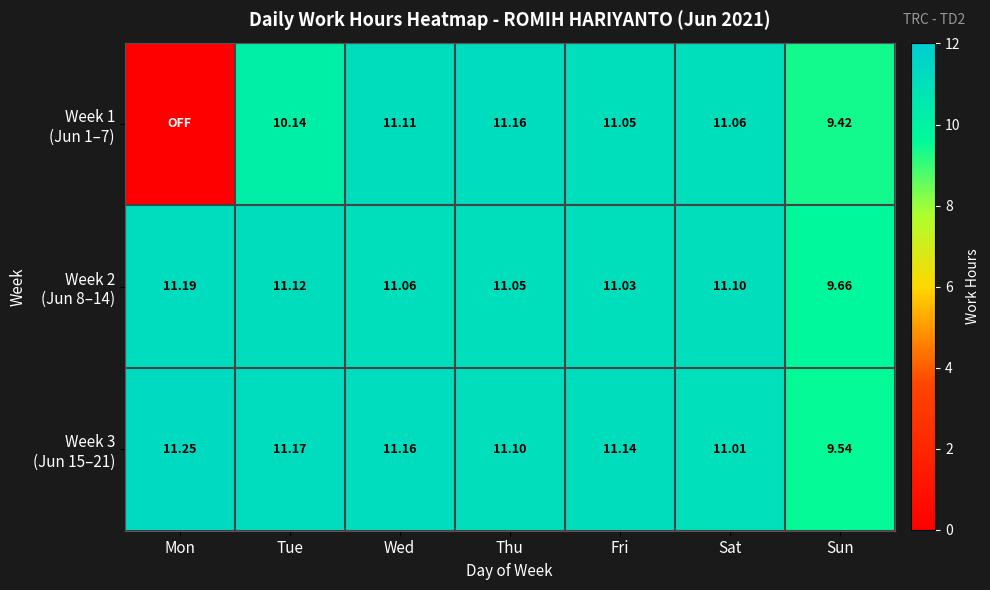

List the labels in order of Week 1 (Jun 1–7) value, largest first.

Thu, Wed, Sat, Fri, Tue, Sun, Mon